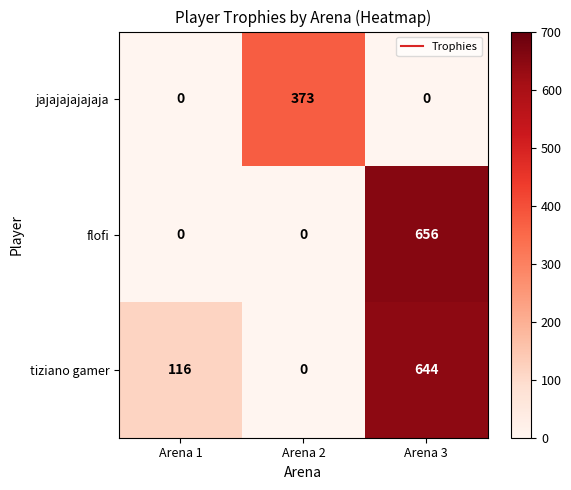

What is the difference between the jajajajajajaja values at Arena 3 and Arena 2?

373